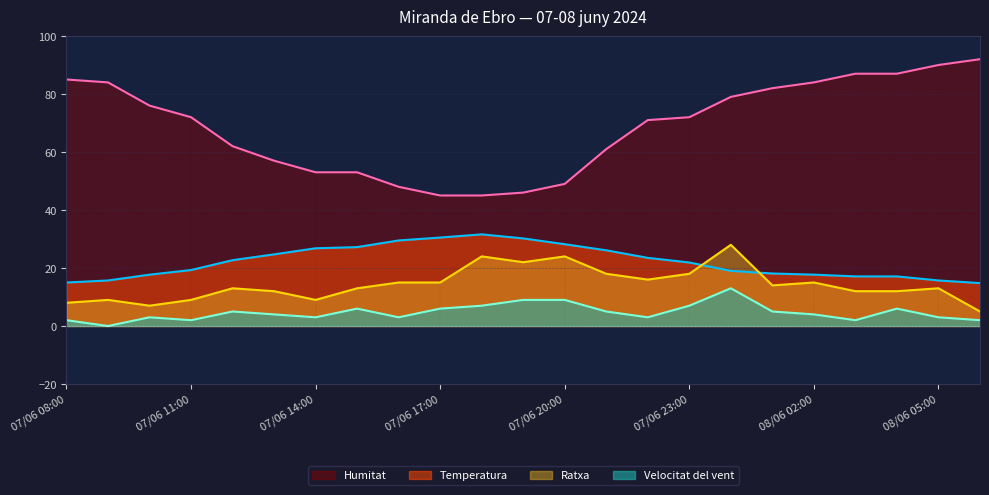

Rank the series by their maximum value, from highest to lowest.

Humitat, Temperatura, Ratxa, Velocitat del vent